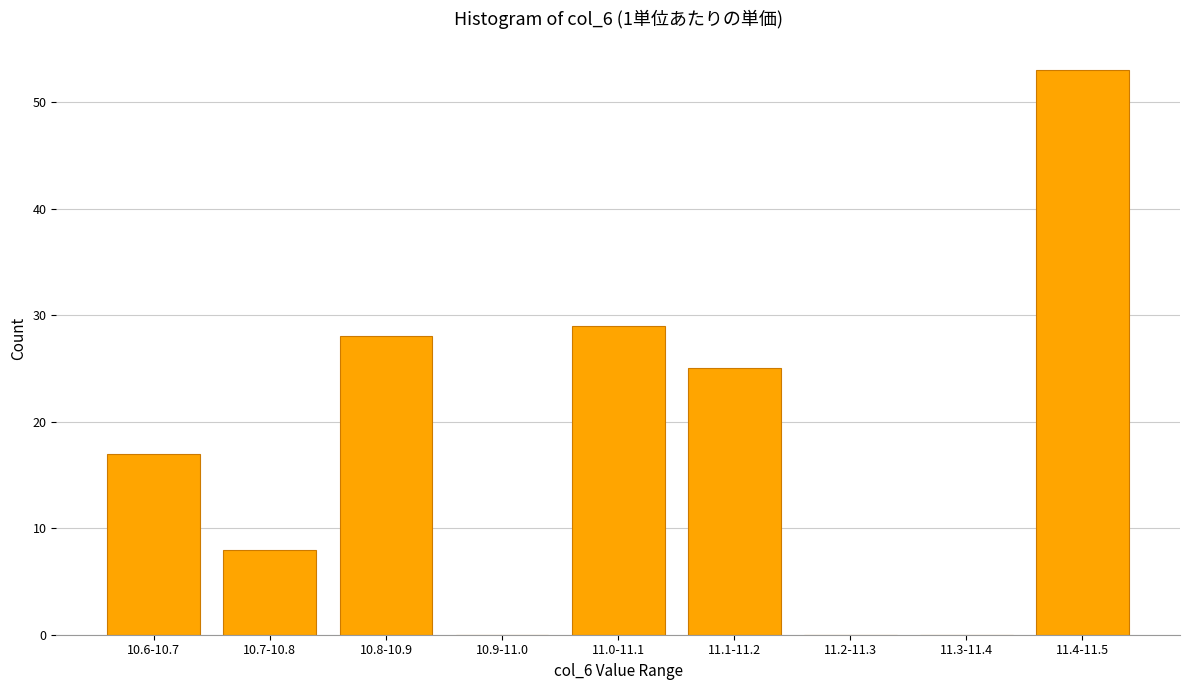

Reading left to right, what are all the values shown in this chart?

10.6-10.7=17	10.7-10.8=8	10.8-10.9=28	10.9-11.0=0	11.0-11.1=29	11.1-11.2=25	11.2-11.3=0	11.3-11.4=0	11.4-11.5=53